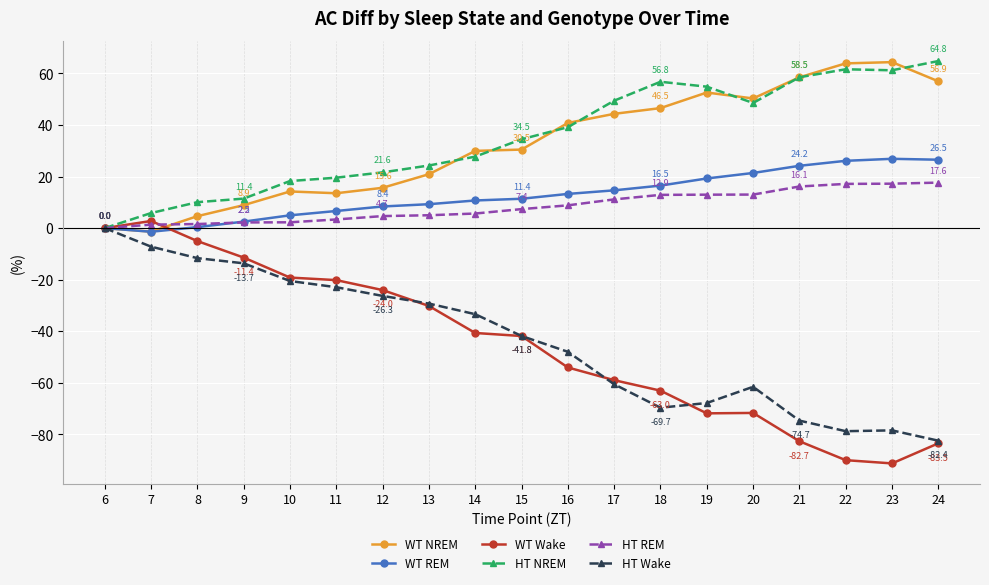

Which series changed the most between 8 and 17?

WT Wake